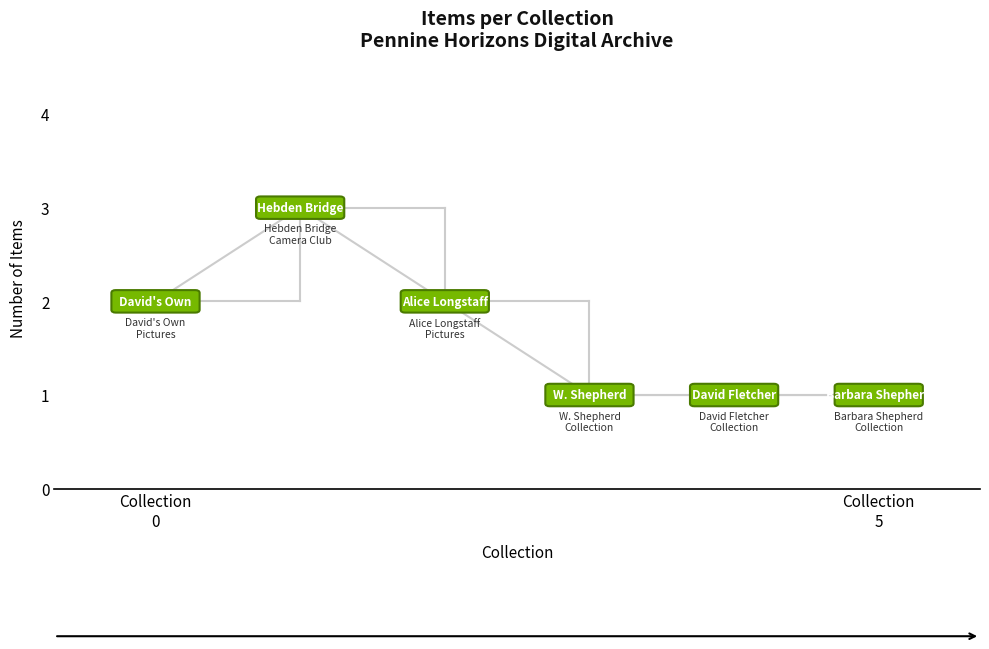

What is the greatest value displayed?

3